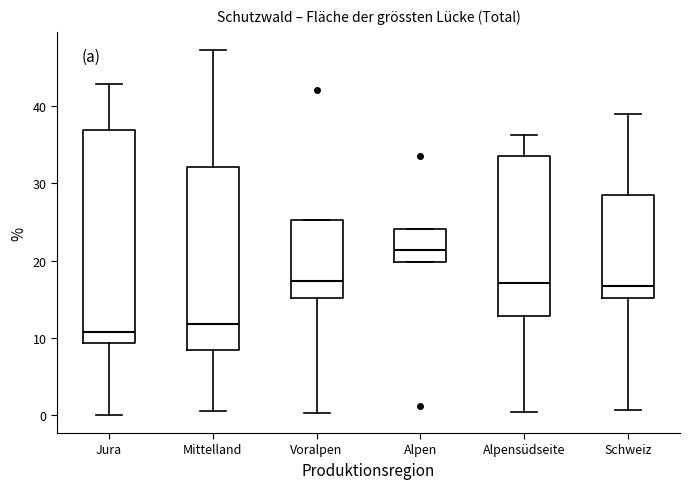

Which box has the lowest median line?

Jura